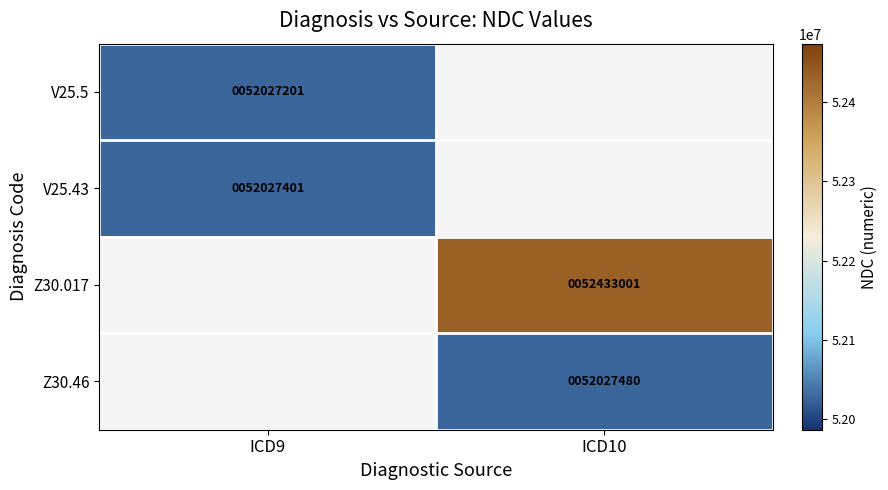

Is it true that Z30.46 equals 52027480 at ICD10?

True